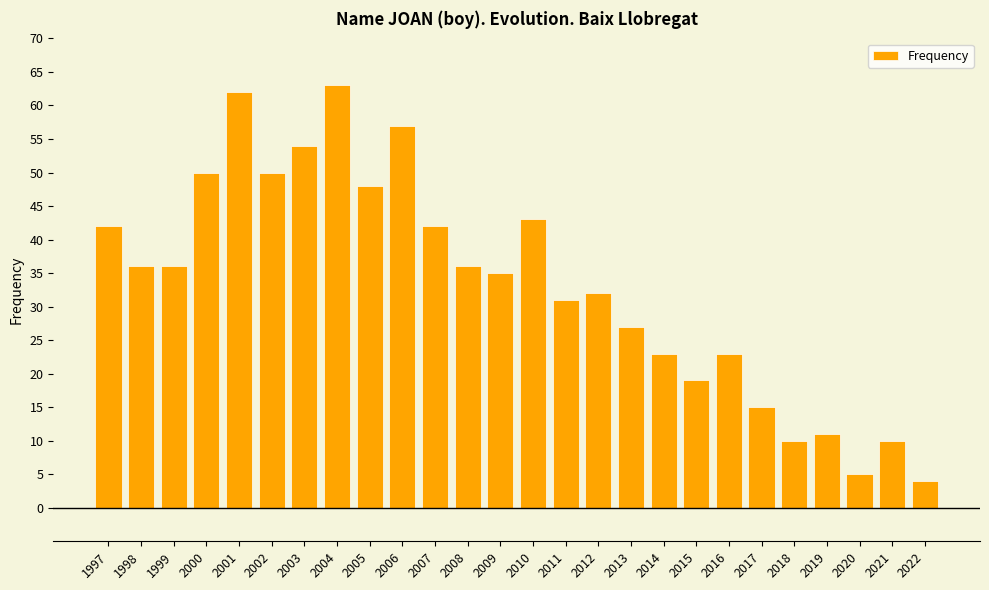

True or false: the data shows 25 at 2002.

False